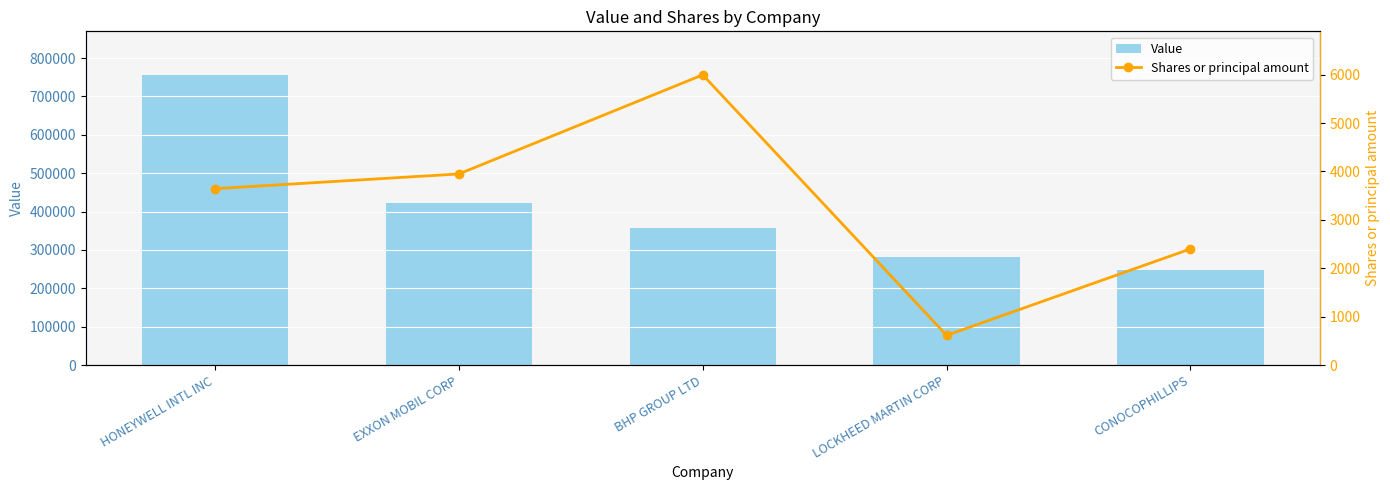

Which series has the largest total across all categories?

Value